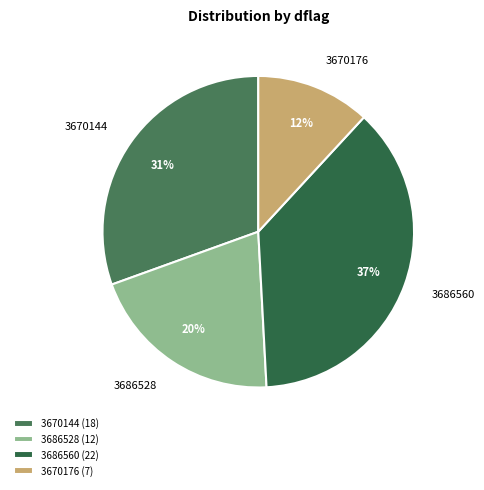

To the nearest percent, what portion does 3670144 represent?

31%